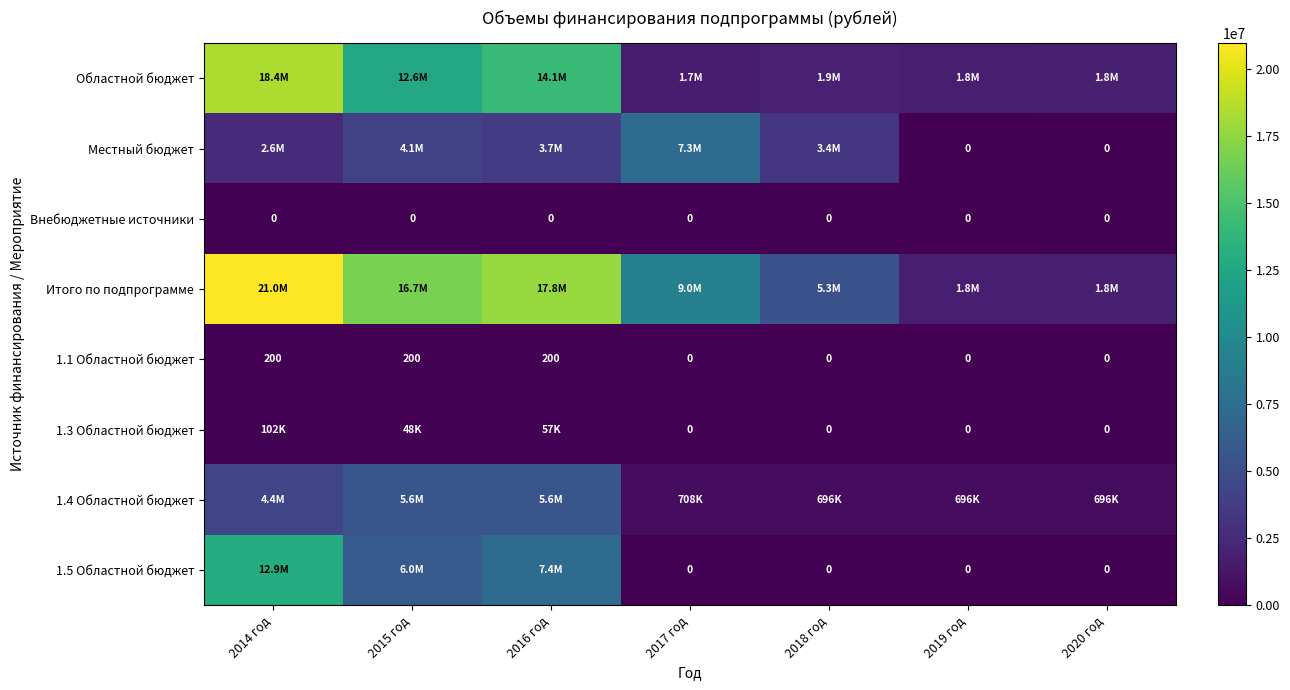

How many distinct data groups are displayed?

8